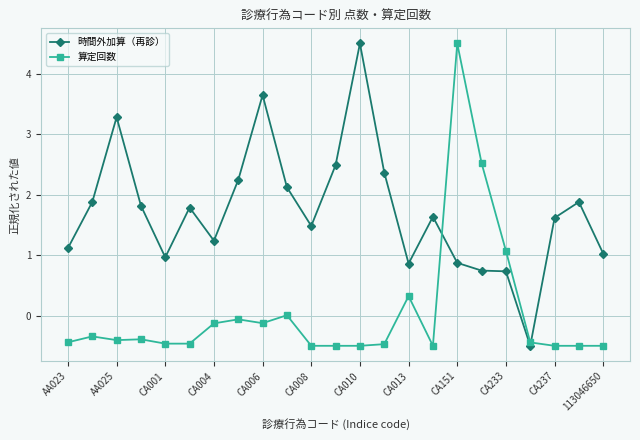

True or false: 時間外加算（再診） has more than 2 points higher than both neighbors.

True